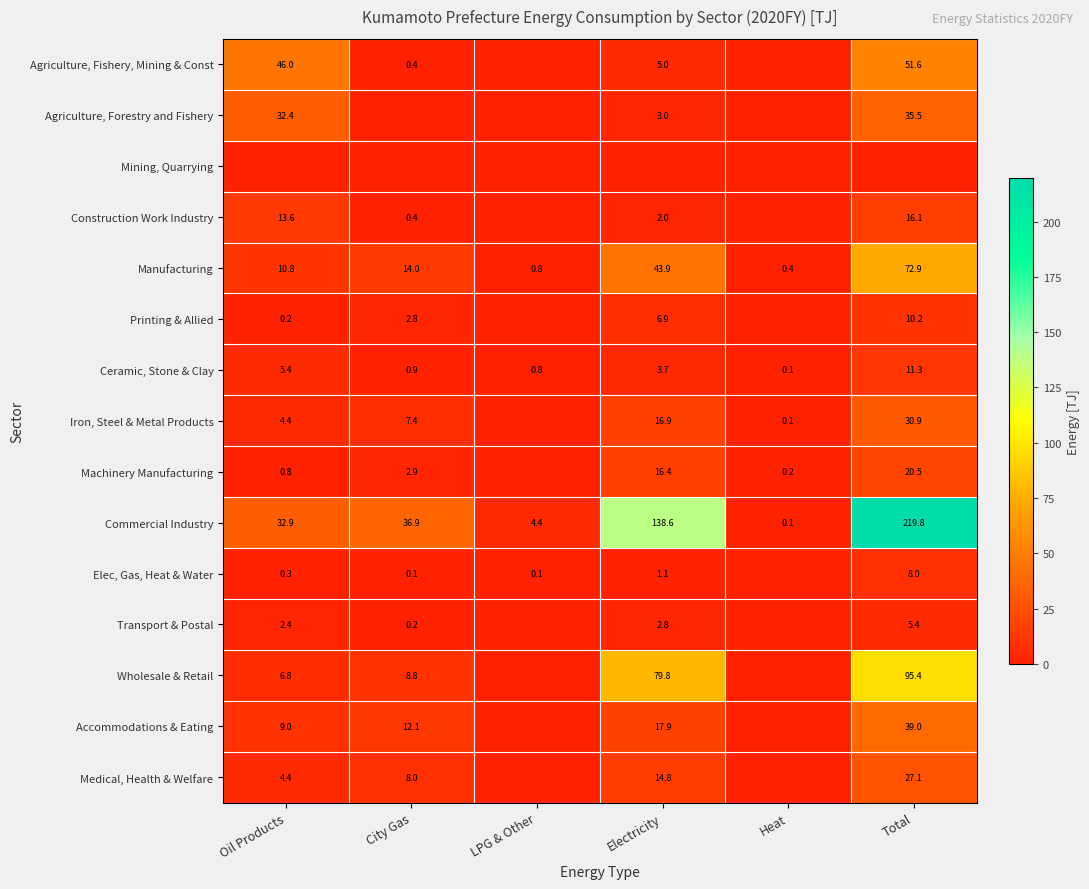

How many data points does each series have?

6